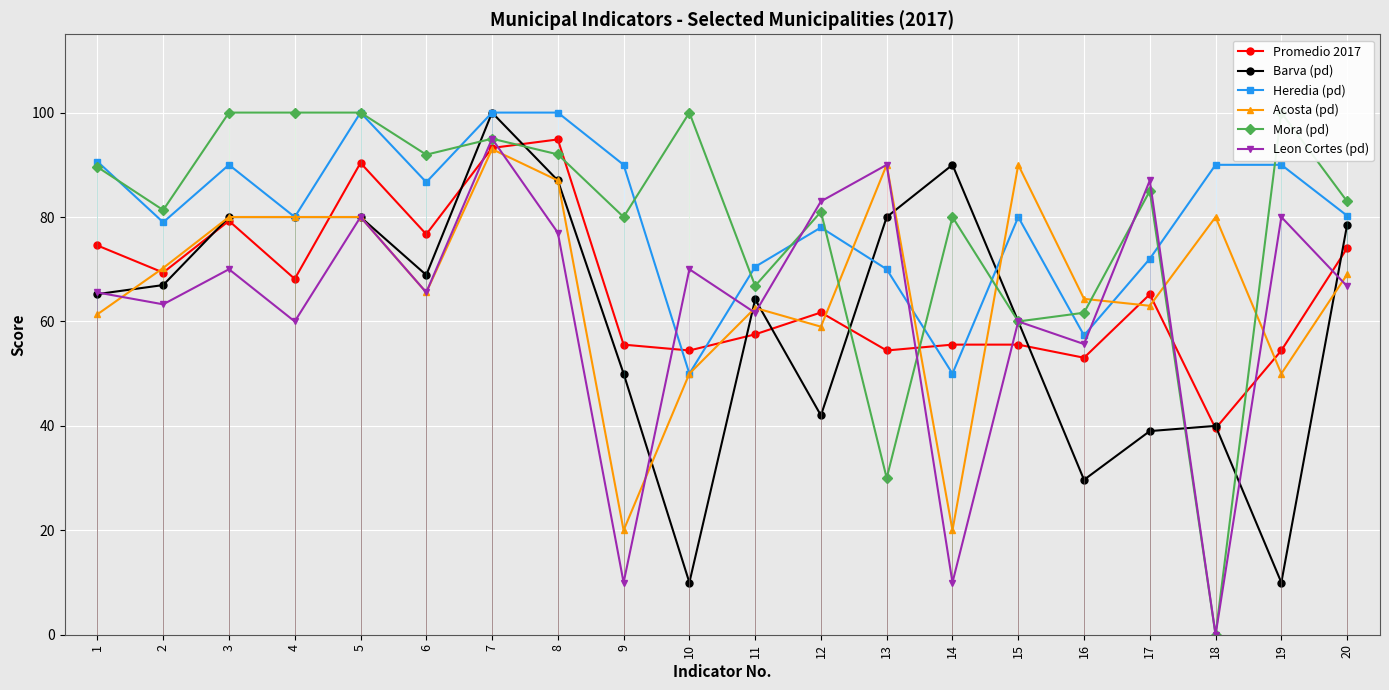

Is it true that Heredia (pd) equals 57.3 at 16?

True